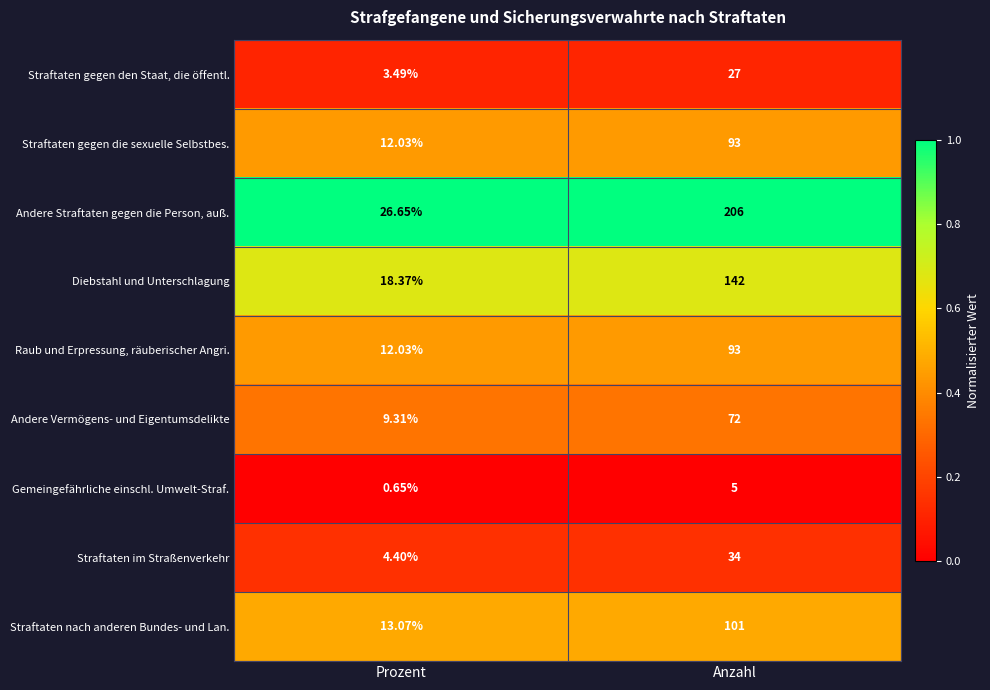

At how many categories does at least one series exceed 0?

2